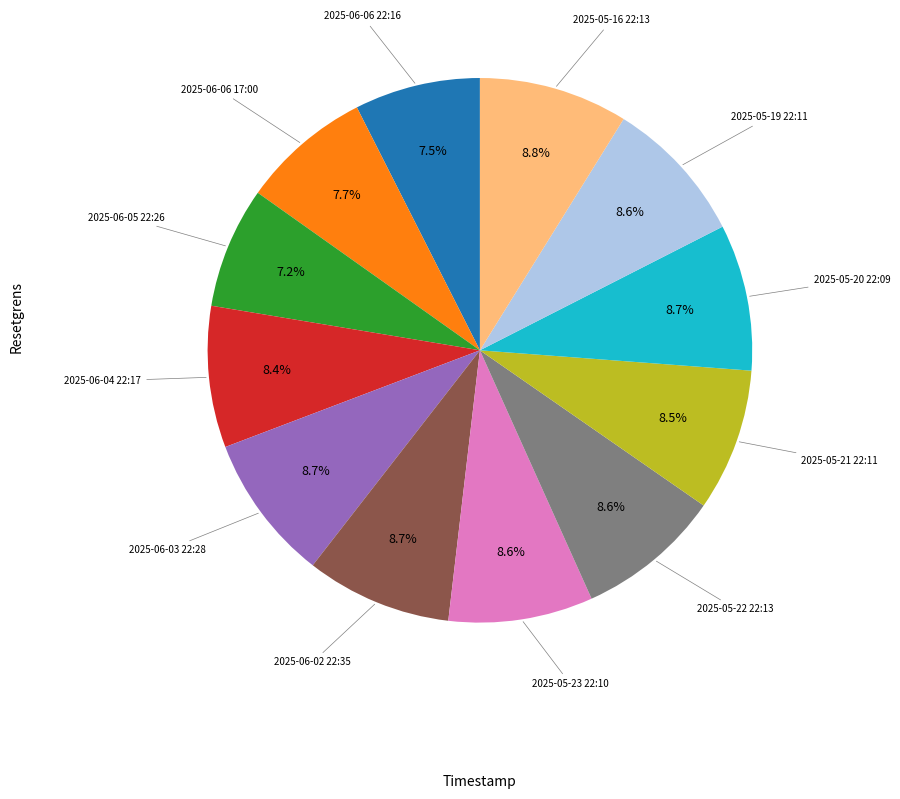

Does any single category account for the majority?

No